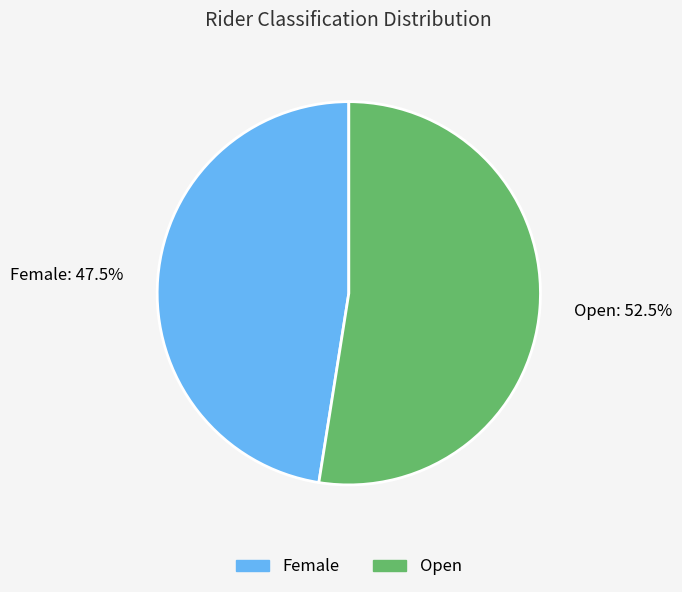

Which category accounts for the majority?

Open